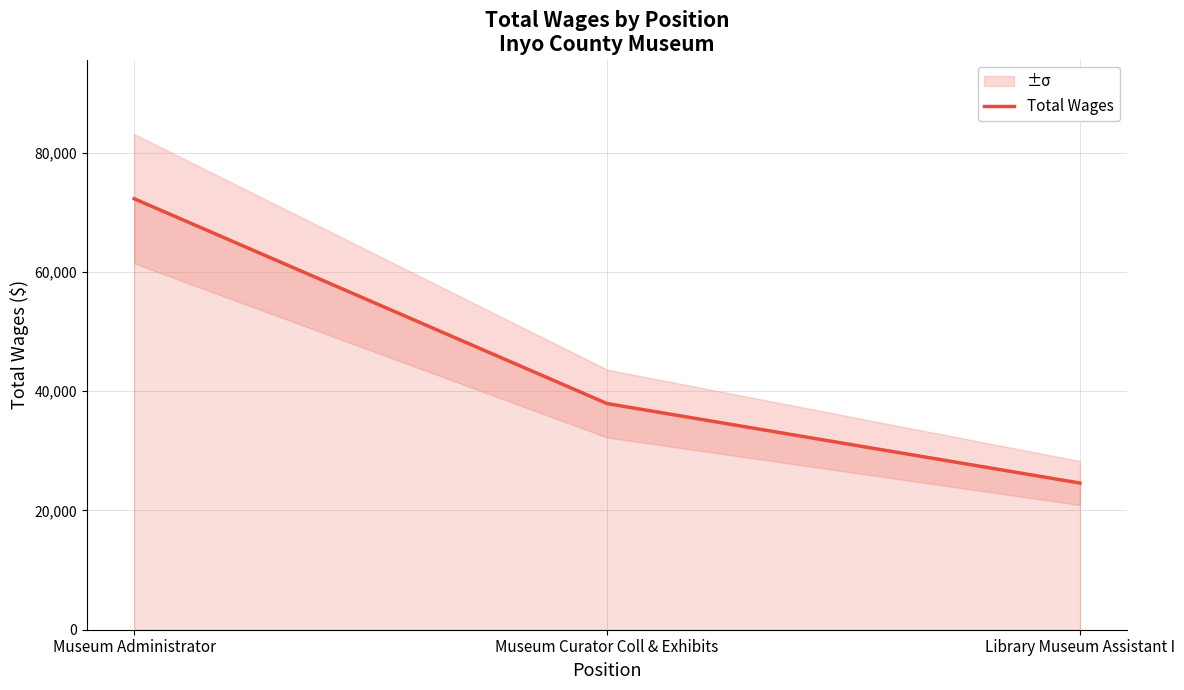

Which has a higher value, Library Museum Assistant I or Museum Curator Coll & Exhibits?

Museum Curator Coll & Exhibits